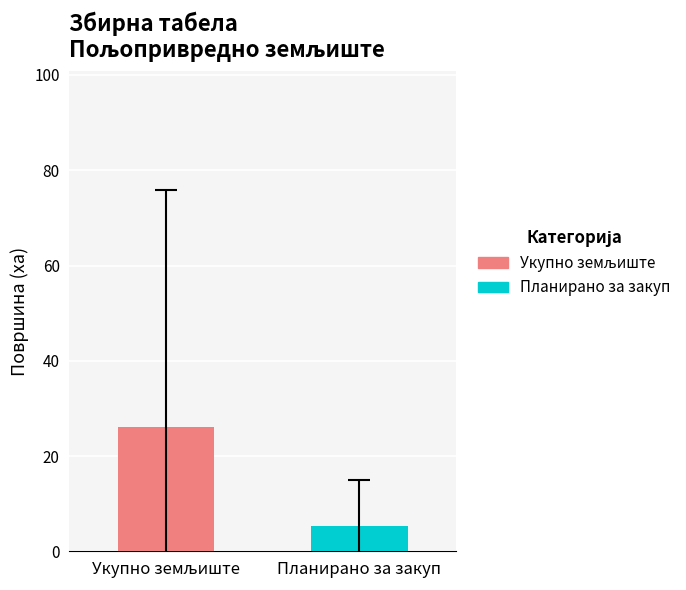

What is the greatest value displayed?

26.0